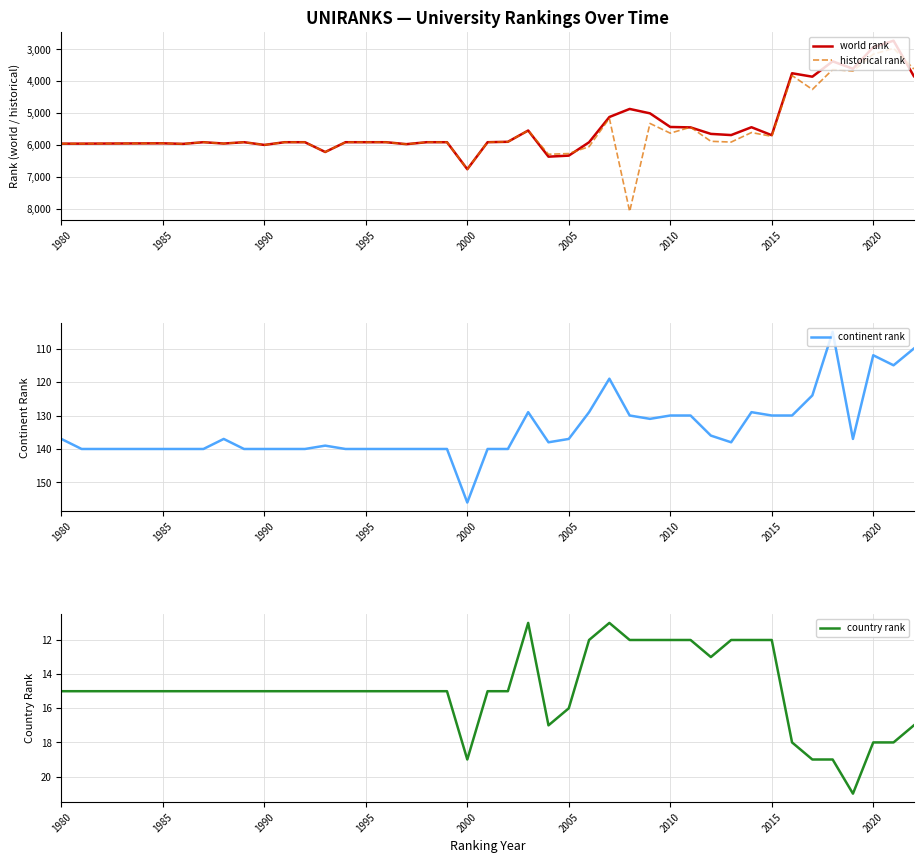

What is the lowest value of the continent rank series?

105